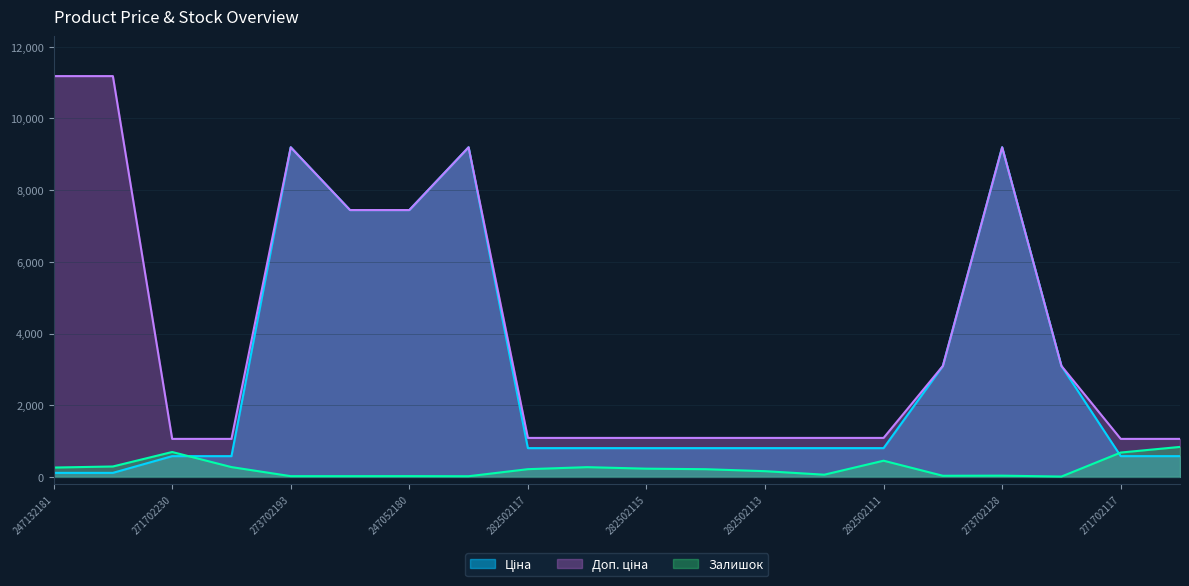

Reading left to right, transcribe all the data shown in this chart.

Ціна: 111.8	111.8	578.1	578.1	9196.3	7444.6	7444.6	9196.3	802.1	802.1	802.1	802.1	802.1	802.1	802.1	3094.7	9196.3	3094.7	578.1	578.1
Доп. ціна: 11182.0	11182.0	1060.0	1060.0	9196.3	7444.6	7444.6	9196.3	1087.0	1087.0	1087.0	1087.0	1087.0	1087.0	1087.0	3095.0	9196.3	3095.0	1060.0	1060.0
Залишок: 260.0	290.0	694.0	273.0	20.0	20.0	21.0	18.0	215.0	271.0	229.0	214.0	159.0	61.0	451.0	31.0	34.0	9.0	679.0	836.0